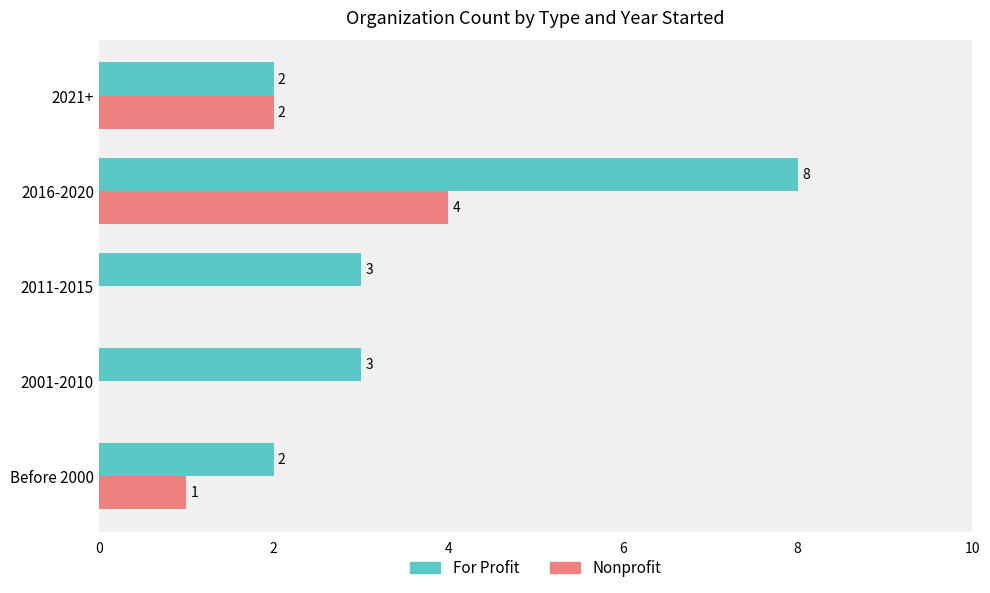

What is the maximum value shown in the chart?

8